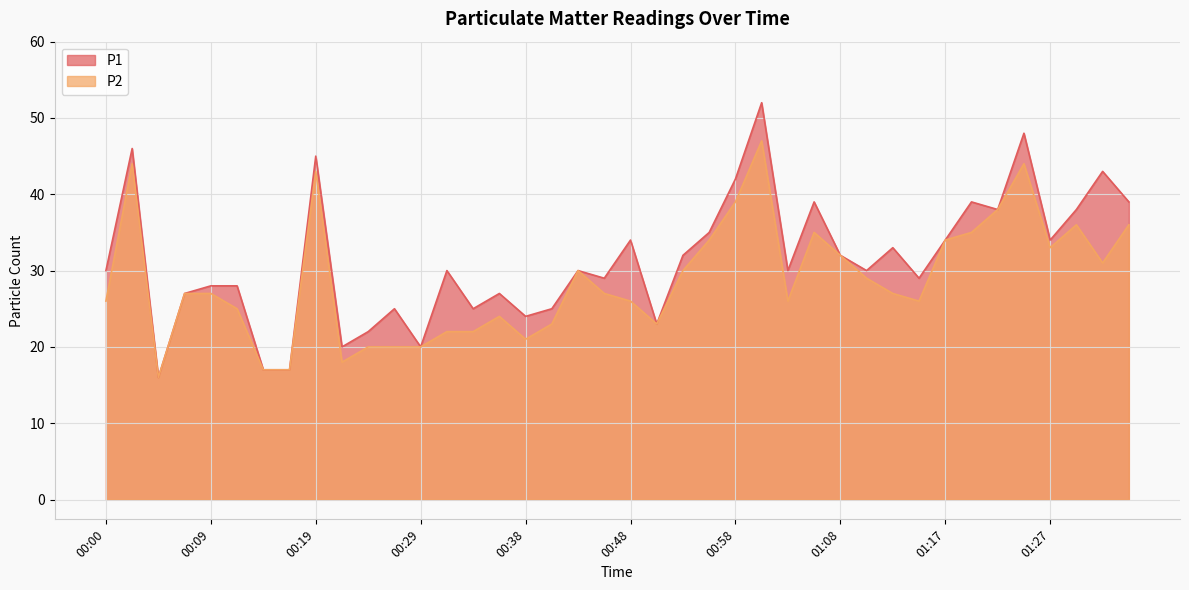

What position from the right is 00:07?

37